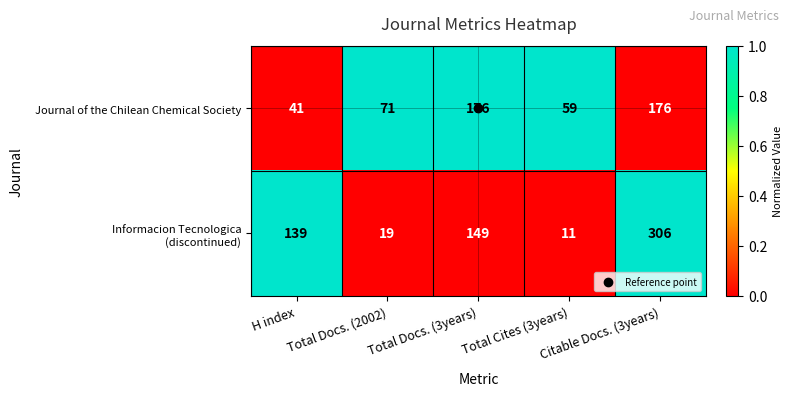

What is the approximate value of Journal of the Chilean Chemical Society at H index, to the nearest 50?

50